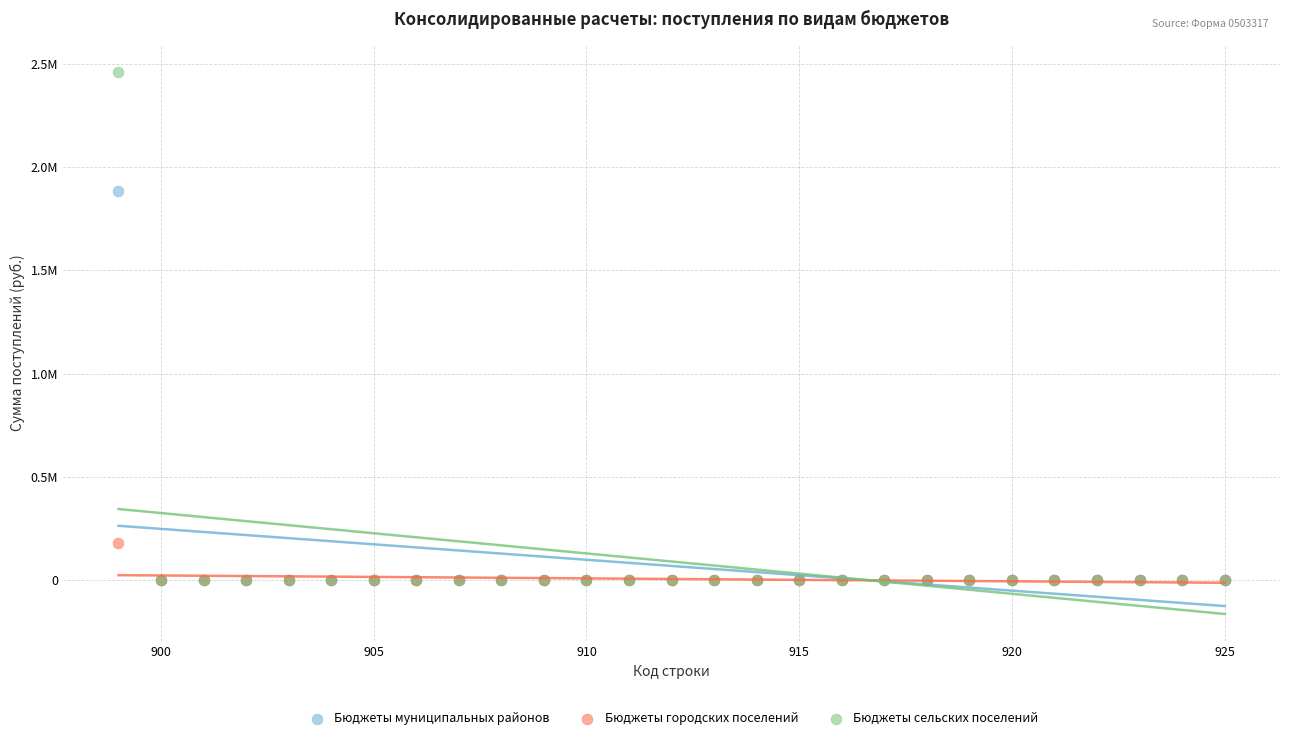

Which series has the largest Y range (max minus min)?

Бюджеты сельских поселений